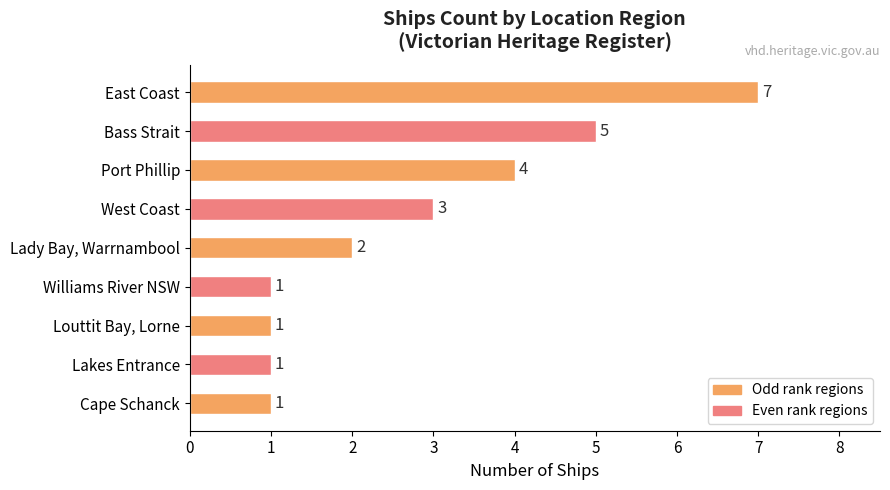

What is the average value?

3